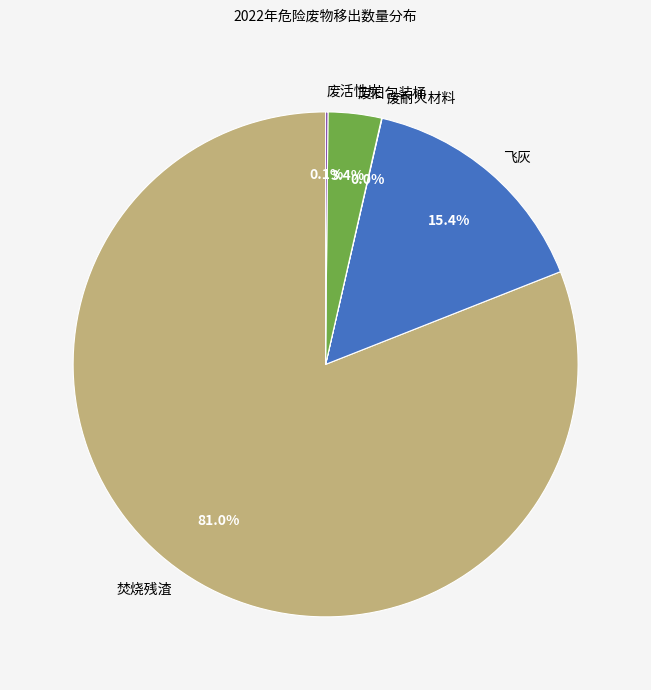

Between 废旧包装桶 and 焚烧残渣, which is larger?

焚烧残渣